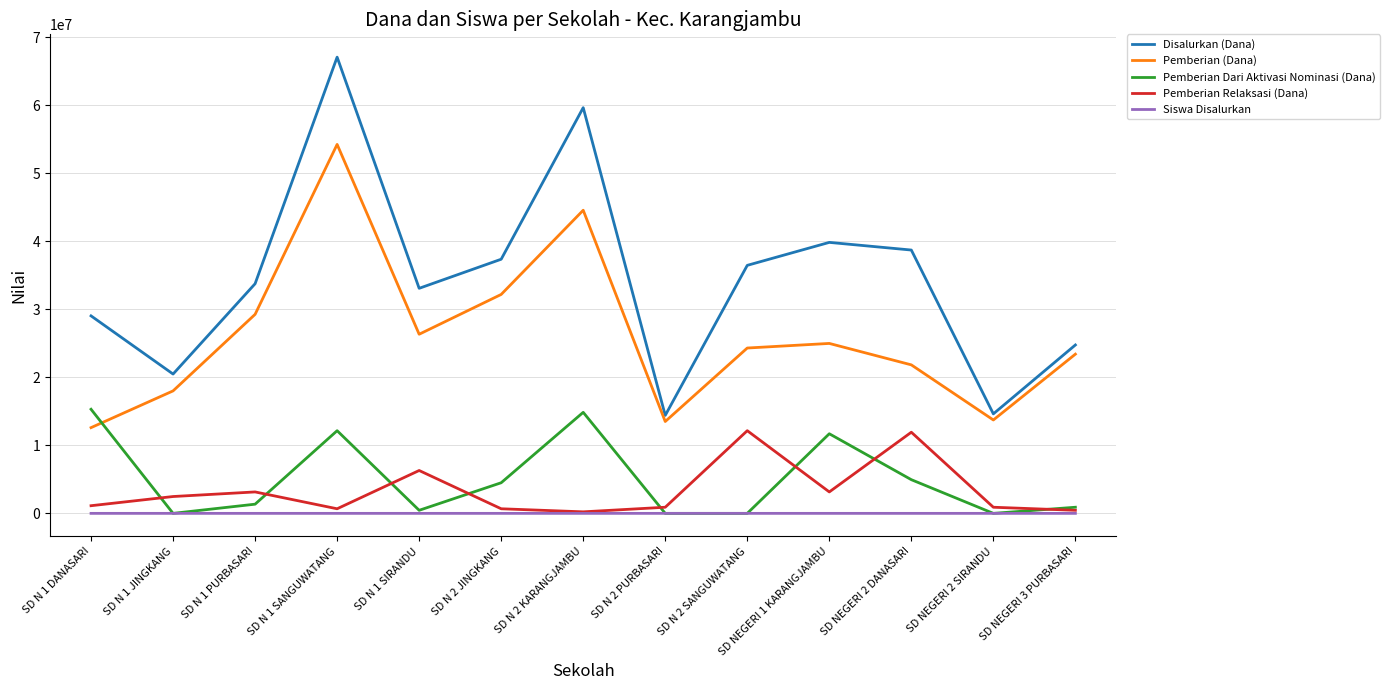

What is the sum of the Pemberian Relaksasi (Dana) values at SD N 1 SANGUWATANG and SD N 1 SIRANDU?

6975000